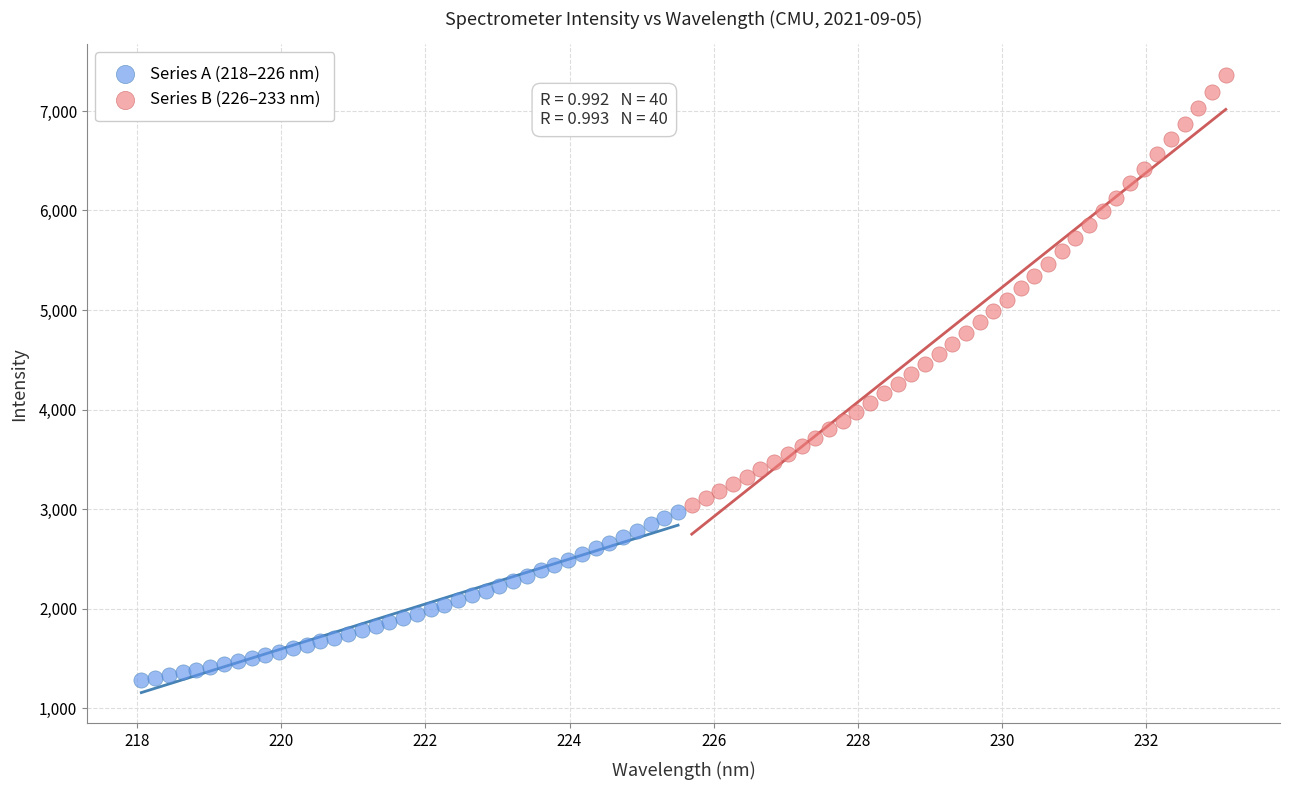

Which series has the widest spread of Y values?

Series B (226–233 nm)